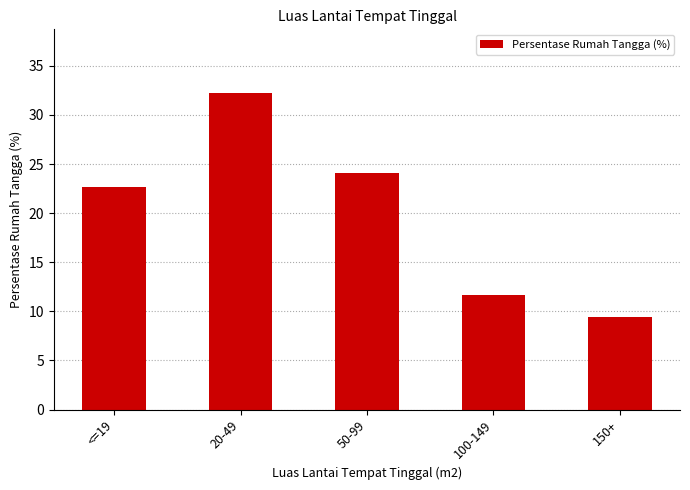

Rank the categories by value from highest to lowest.

20-49, 50-99, <=19, 100-149, 150+